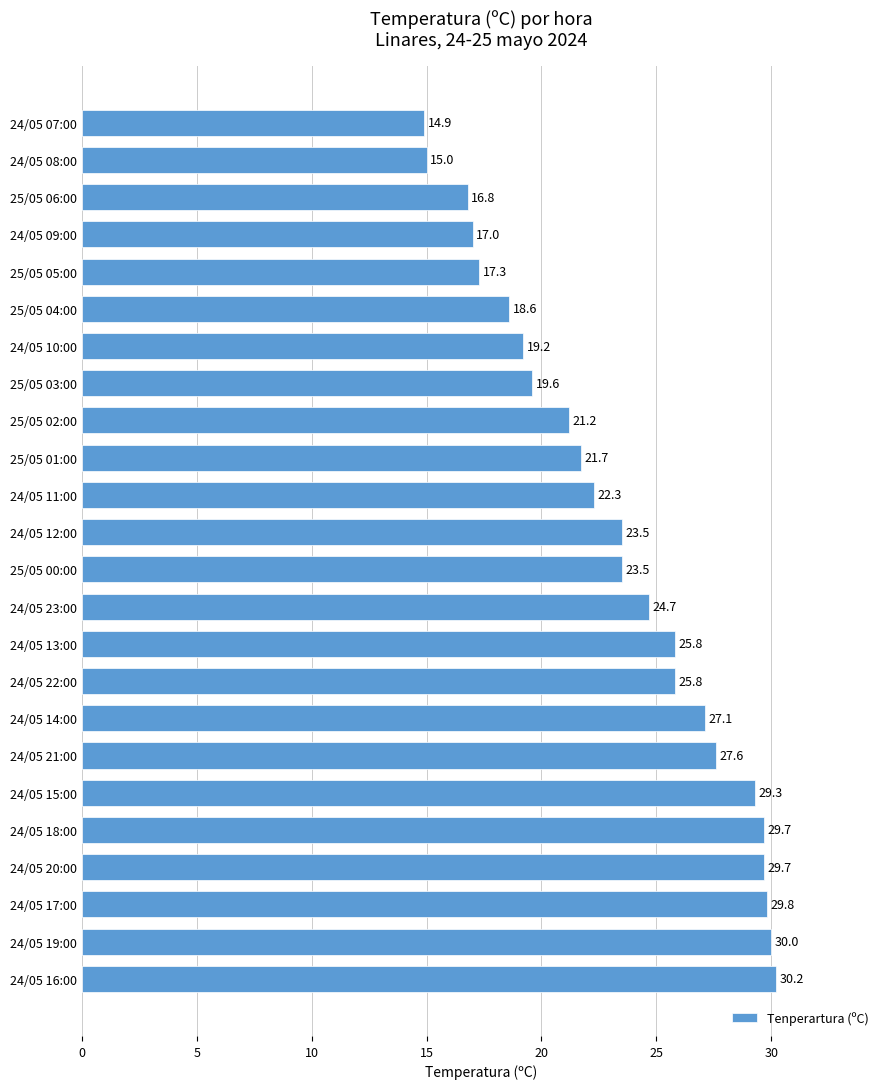

What is the average value?

23.3